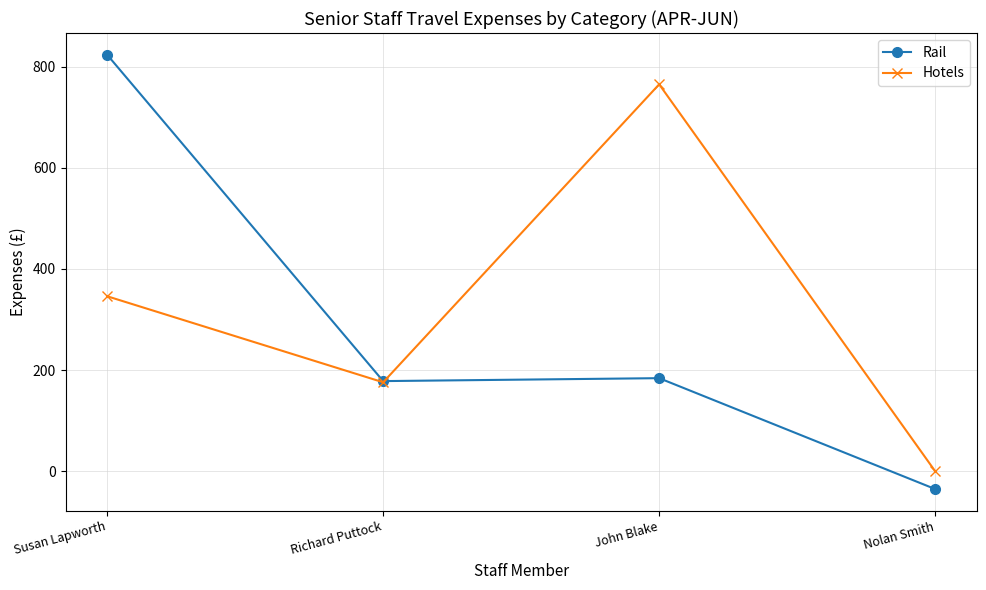

Reading right to left, what are all the values shown in this chart?

Rail: -35.2	184.0	178.2	823.3
Hotels: 0.0	764.8	175.8	345.9